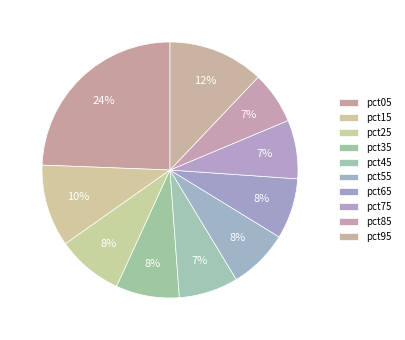

What percentage is NOT represented by pct45?

92.5%